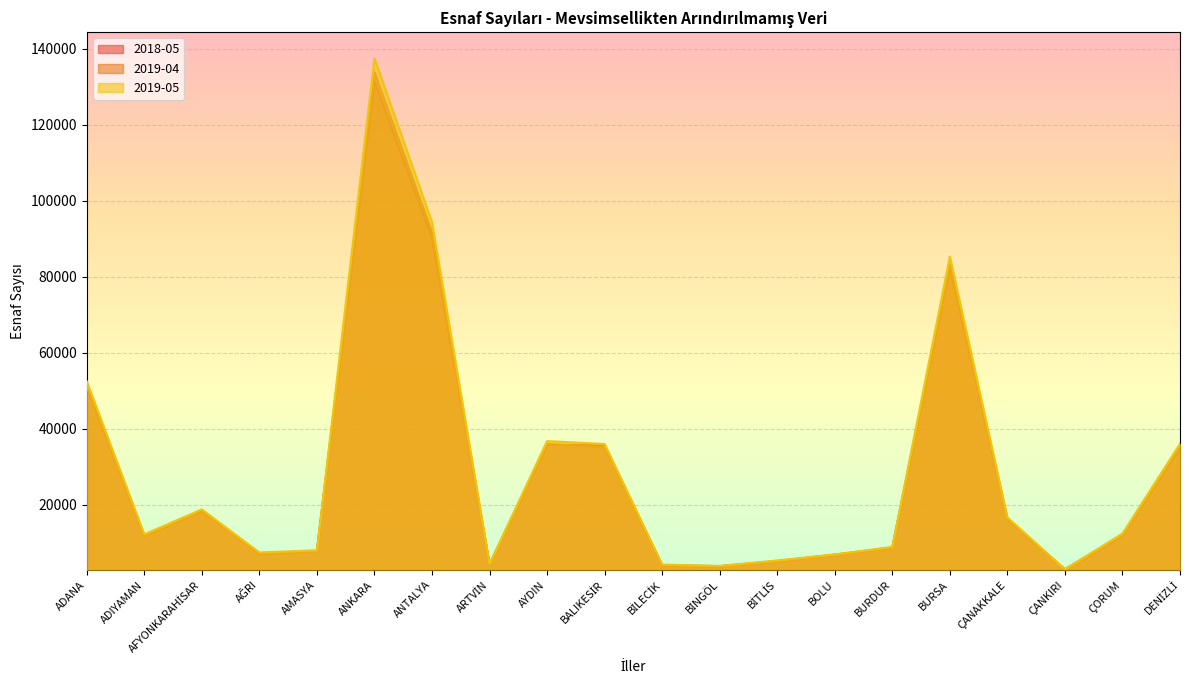

Is it true that 2018-05 equals 2256 at BİNGÖL?

False